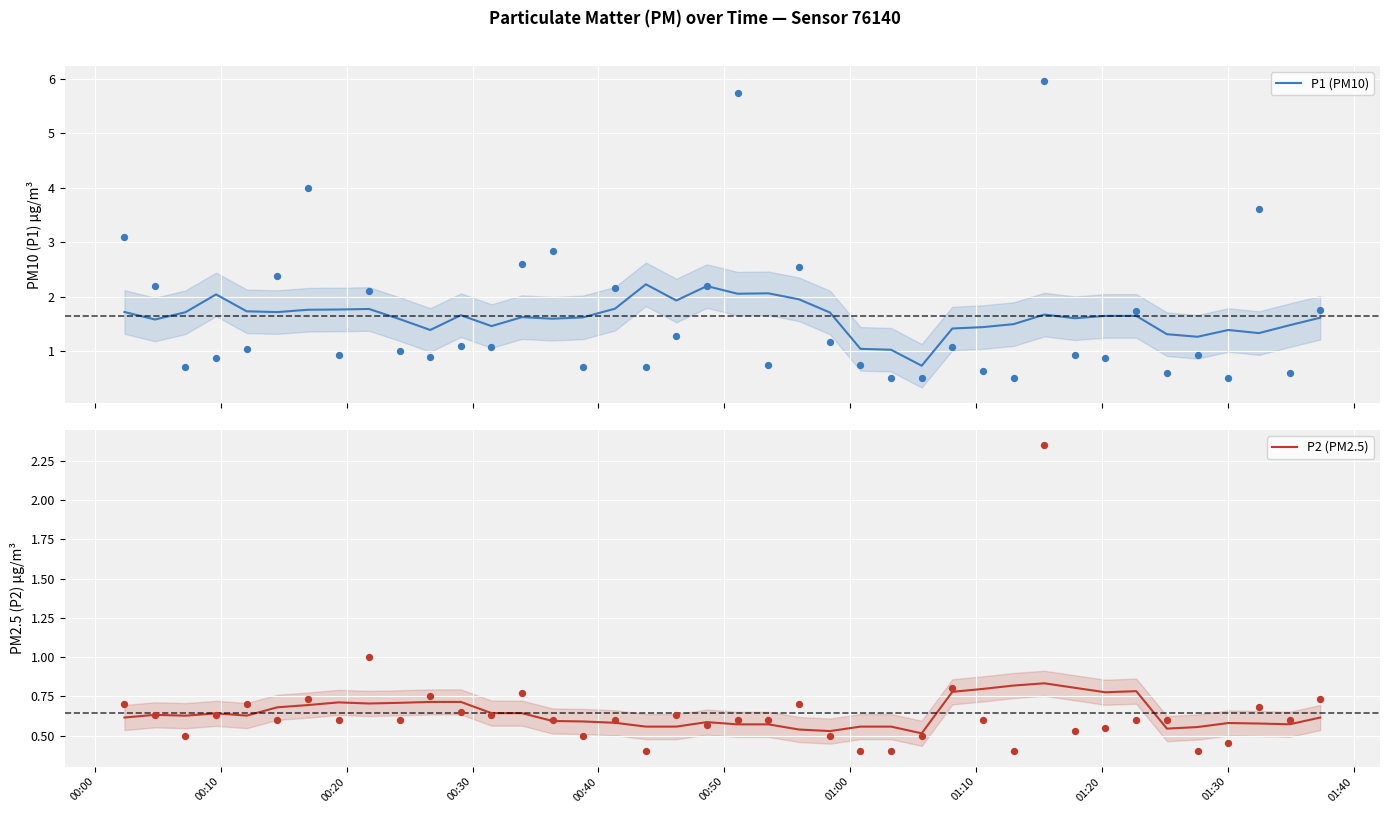

What are all the series names shown in the legend?

P1 (PM10), P2 (PM2.5)